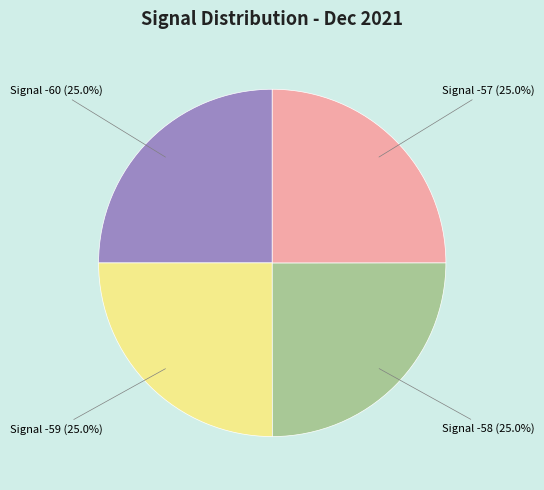

Is there a majority slice in this chart?

No